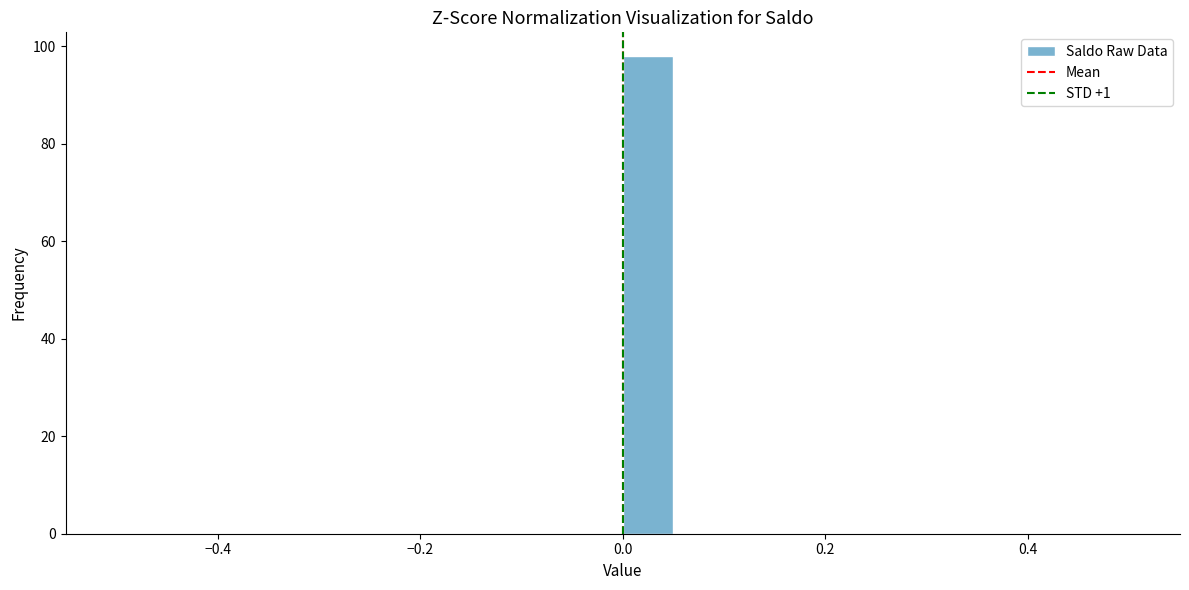

Around what value on the x-axis is the tallest bar? Give the approximate position of its centre, as read against the axis.

0.02